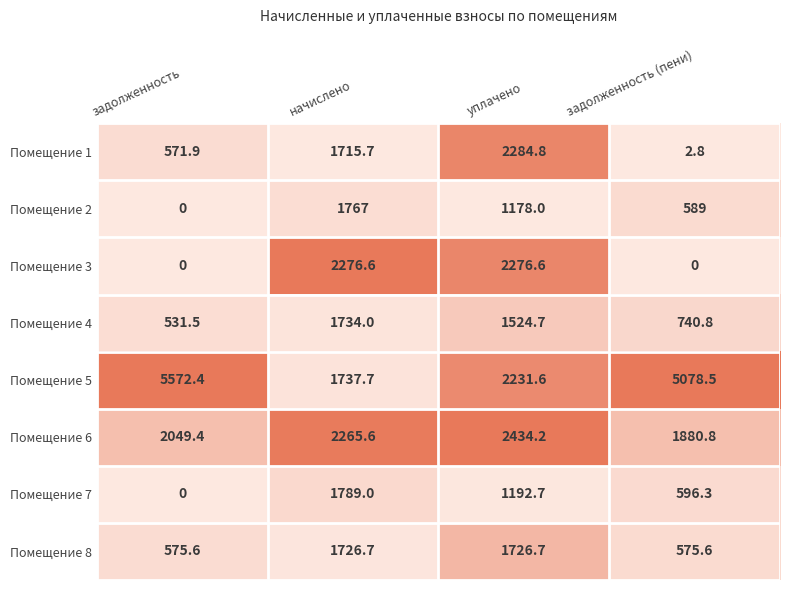

At which label does Помещение 7 reach its peak?

начислено